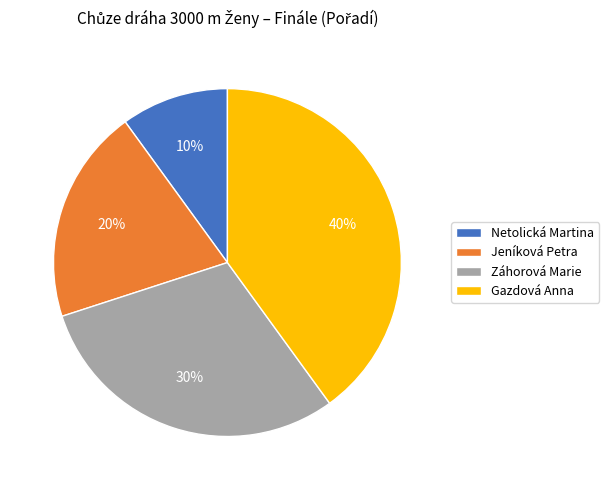

What is the ratio of the value at Netolická Martina to the value at Záhorová Marie?

0.3